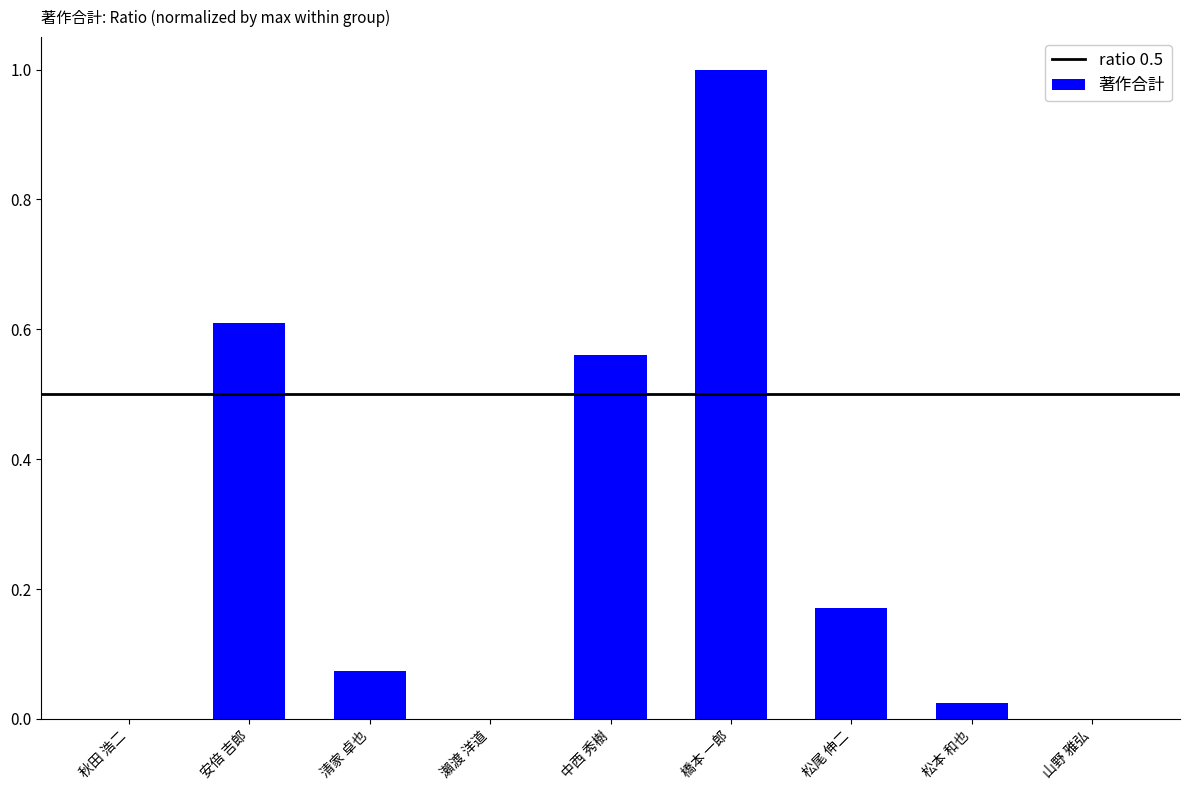

Are the bars horizontal?

No